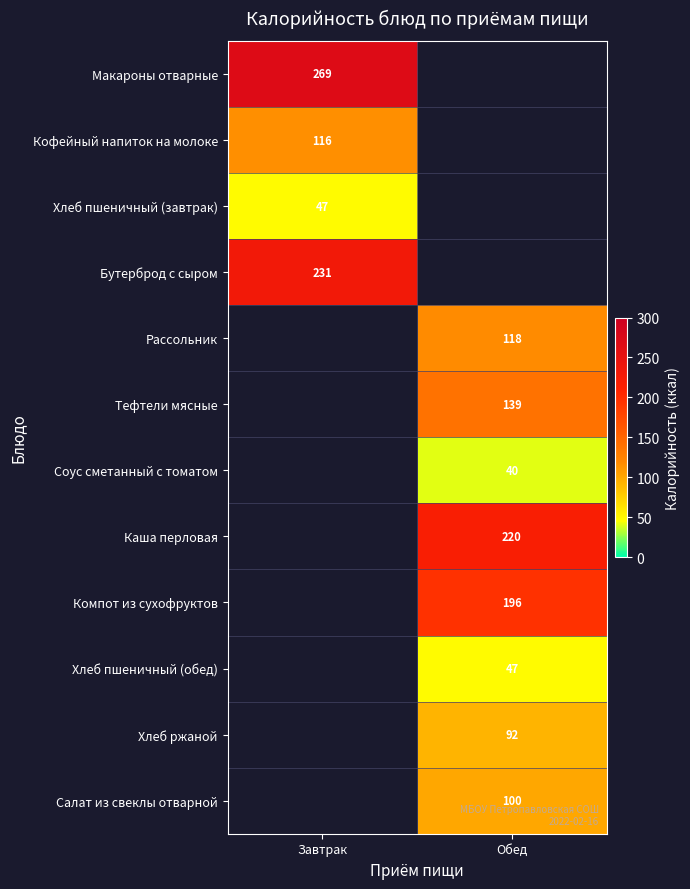

At how many categories does at least one series exceed 215?

2